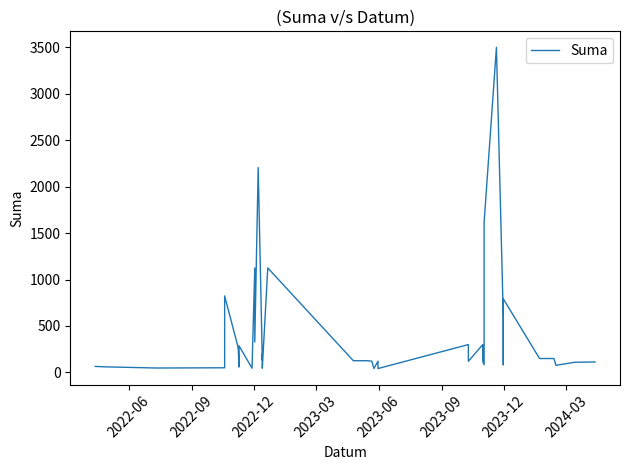

What is the difference between the maximum and minimum values?

3455.9